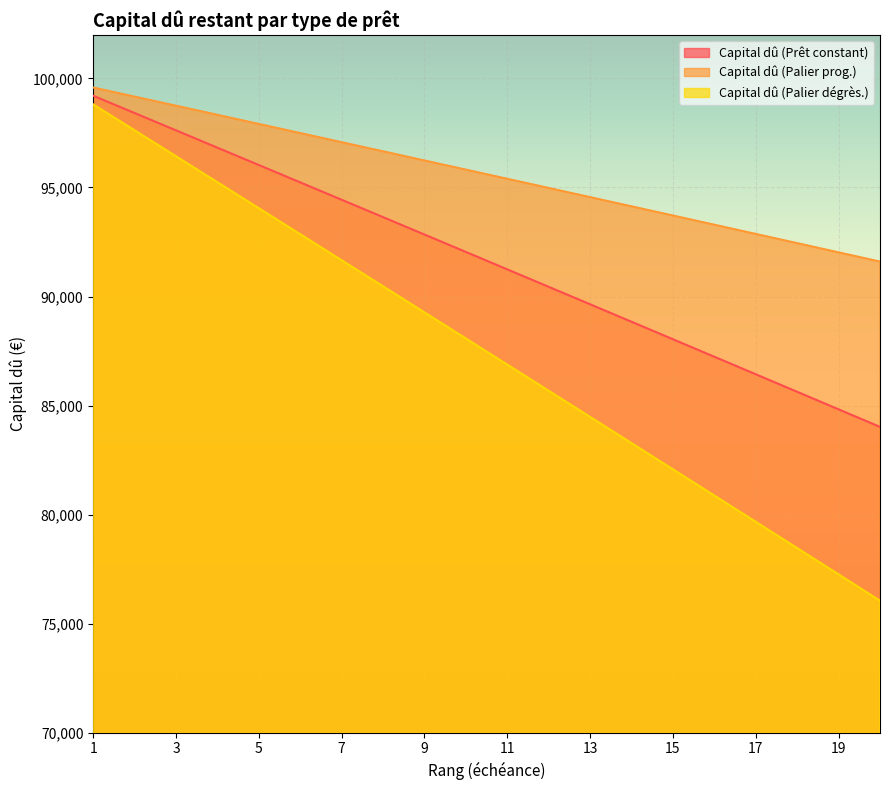

What is the sum of all Capital dû (Palier dégrès.) values?

1749194.8